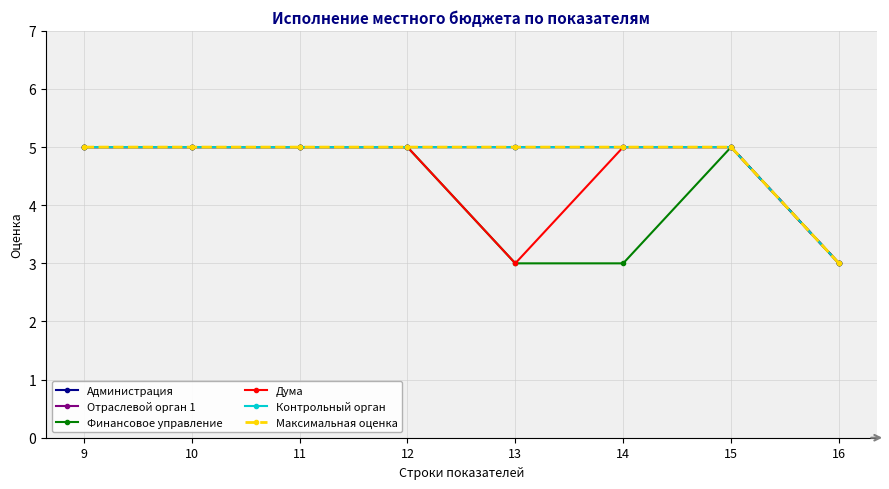

How many Администрация values are between 5 and 6?

7